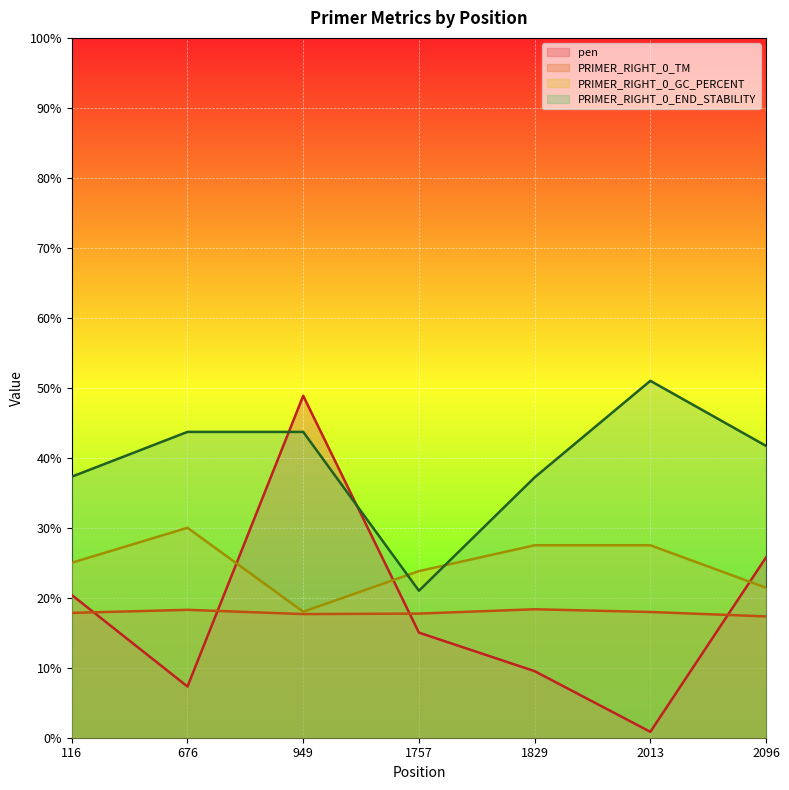

Which has a higher value, 949 or 2096?

949